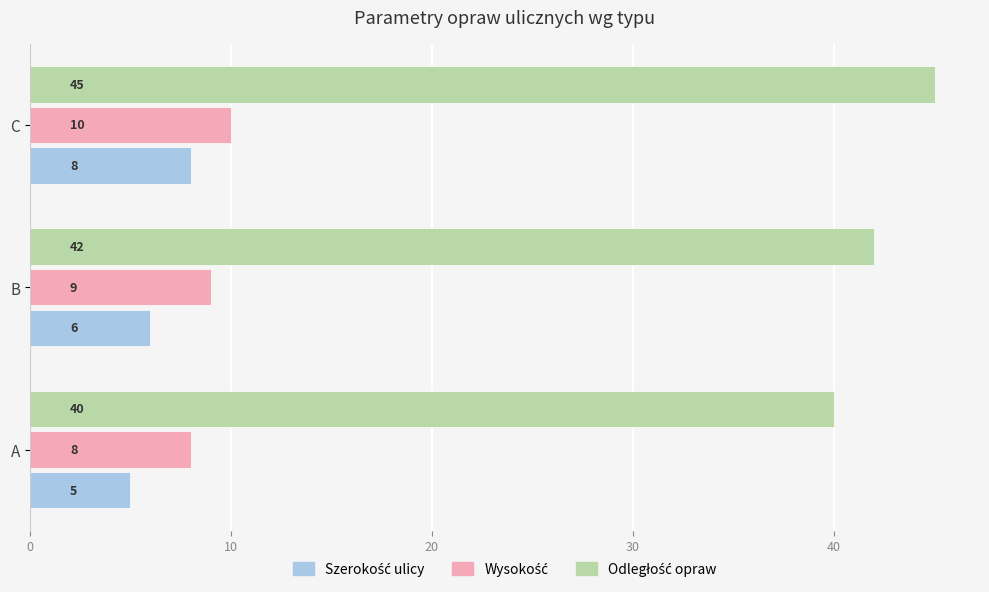

At how many categories does at least one series exceed 6?

3